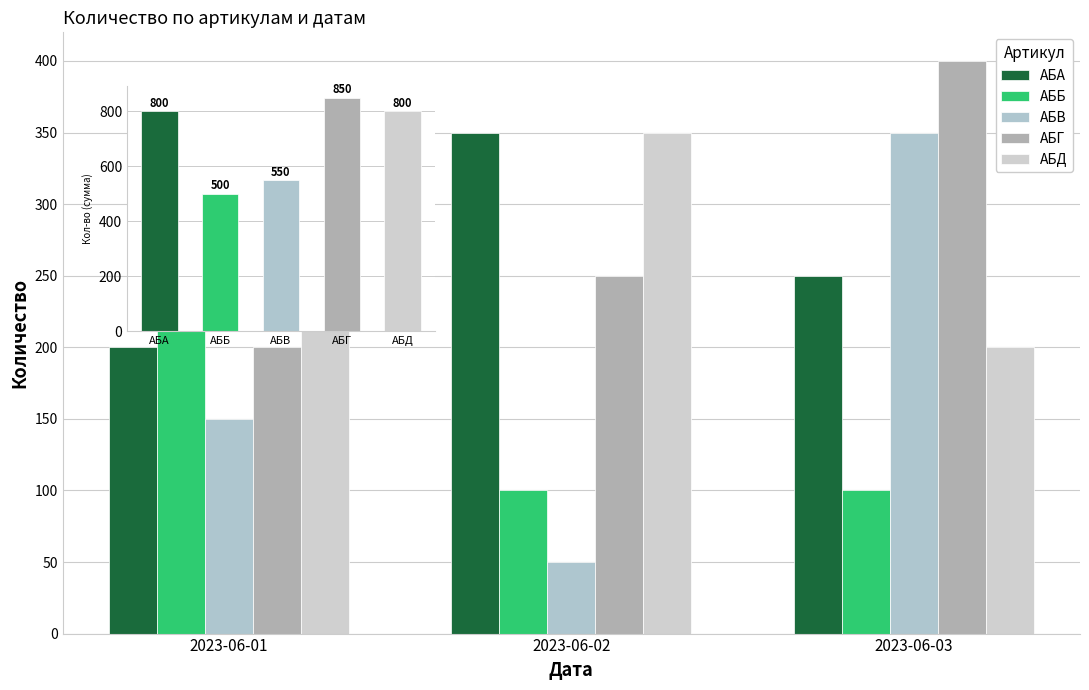

The АБВ series shows 350 at 2023-06-03. True or false?

True